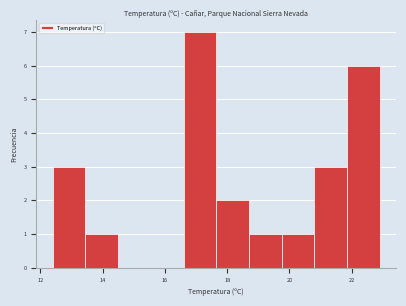

Which range on the x-axis has the tallest bar?

16.60 to 17.65